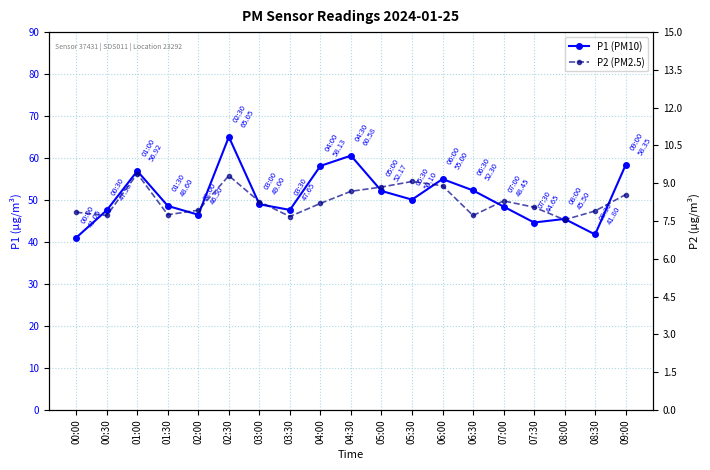

What is the sum of all P1 (PM10) values?

969.4